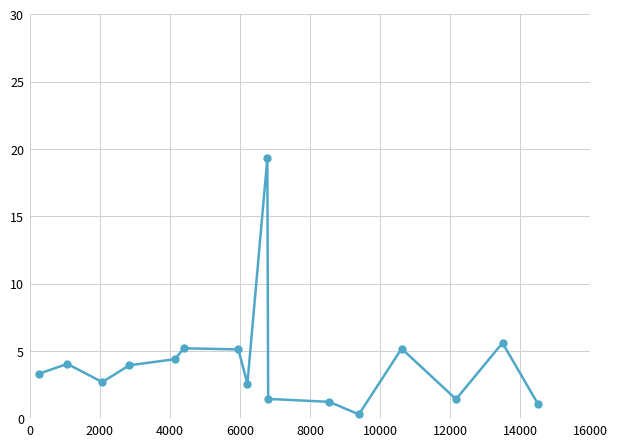

What is the sum of all values?

66.9